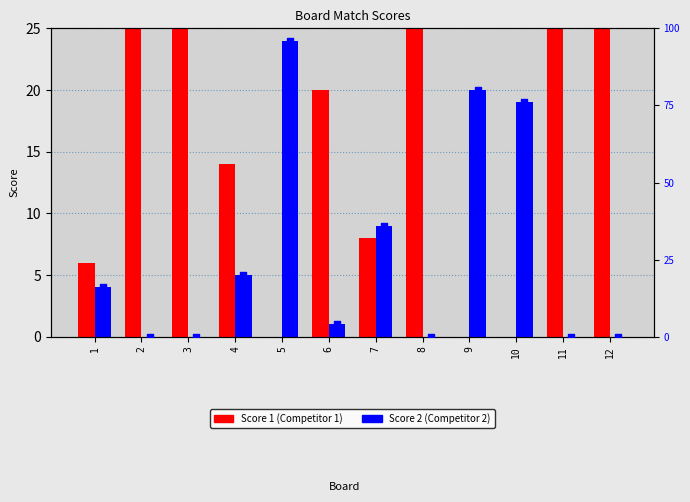

Which series has the widest spread of Y values?

Score 2 %